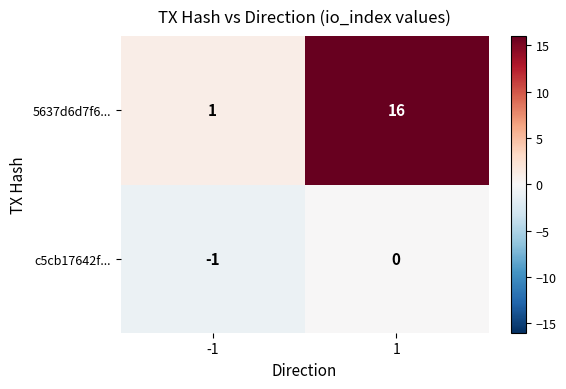

The value of 5637d6d7f6... at 1 is 27. True or false?

False